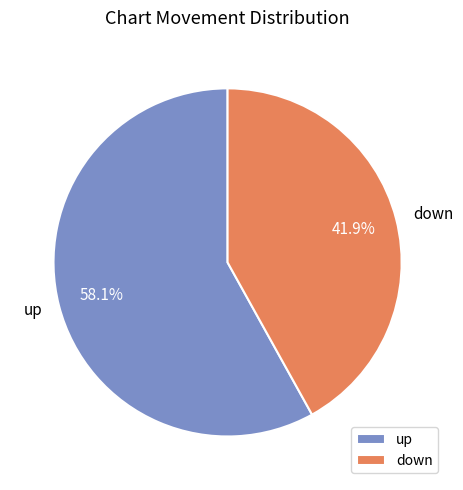

Rank the categories by value from highest to lowest.

up, down